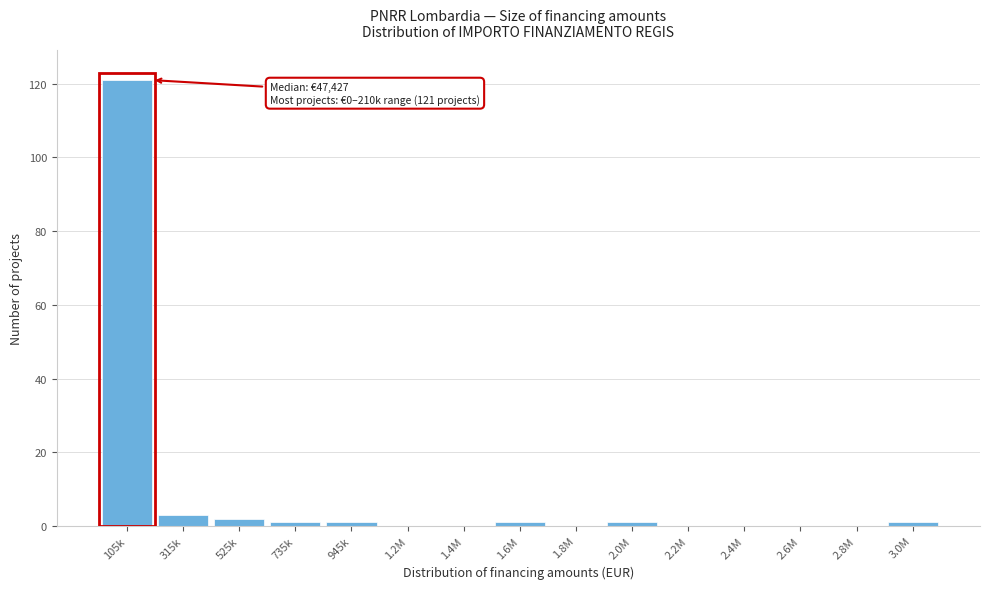

Reading left to right, list all the values displayed in this chart.

105k=121	315k=3	525k=2	735k=1	945k=1	1.2M=0	1.4M=0	1.6M=1	1.8M=0	2.0M=1	2.2M=0	2.4M=0	2.6M=0	2.8M=0	3.0M=1